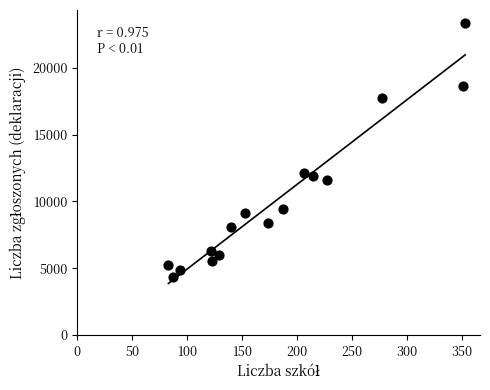

What is the range of X values (max minus min)?

270